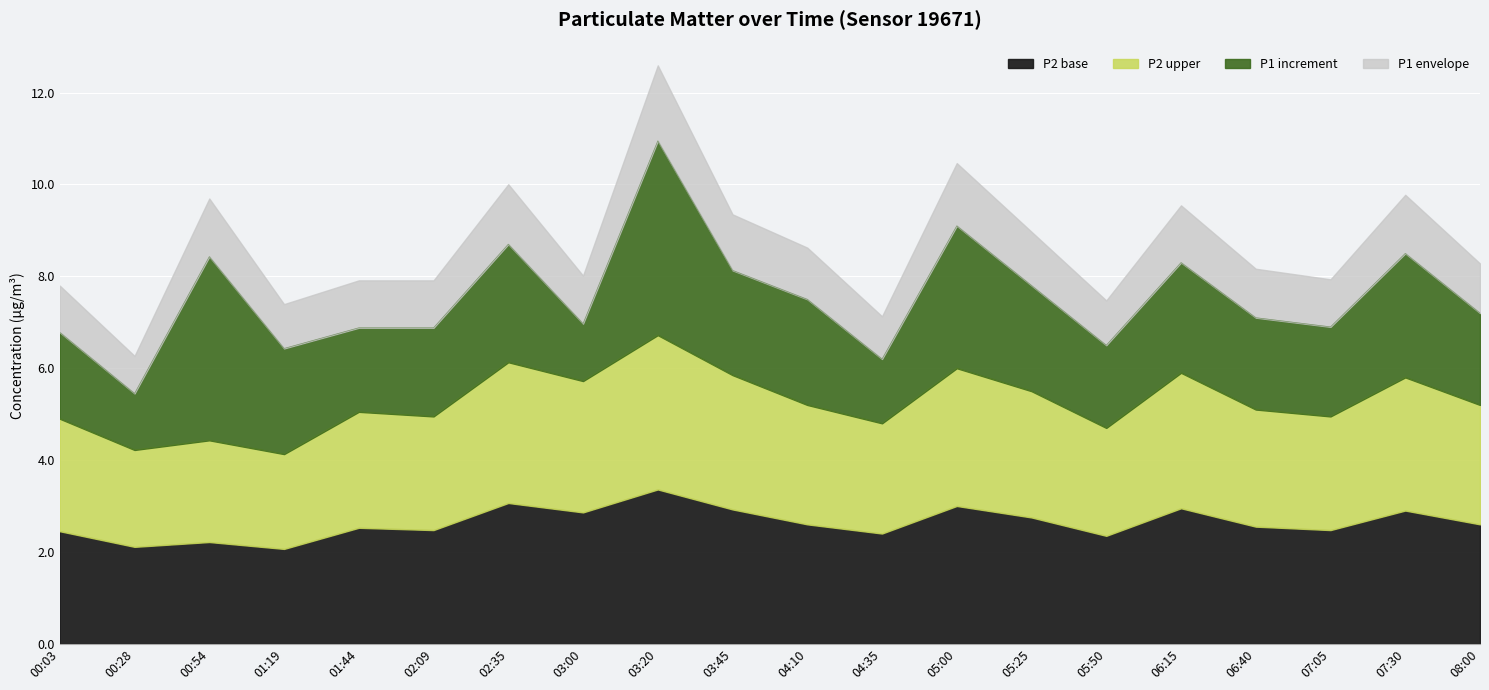

How many interior local peaks does the P1 series have?

6